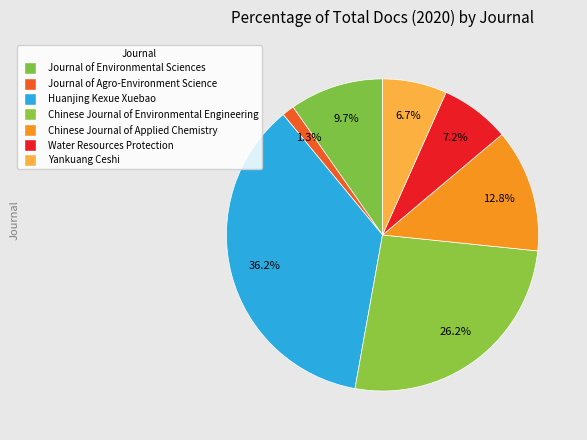

Which slice is the smallest?

Journal of Agro-Environment Science